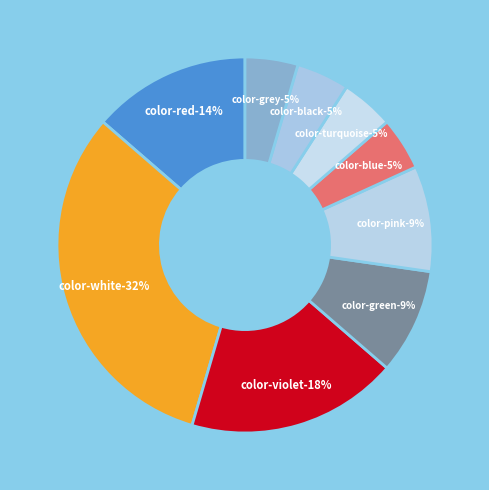

True or false: color-violet accounts for 18% of the total.

True